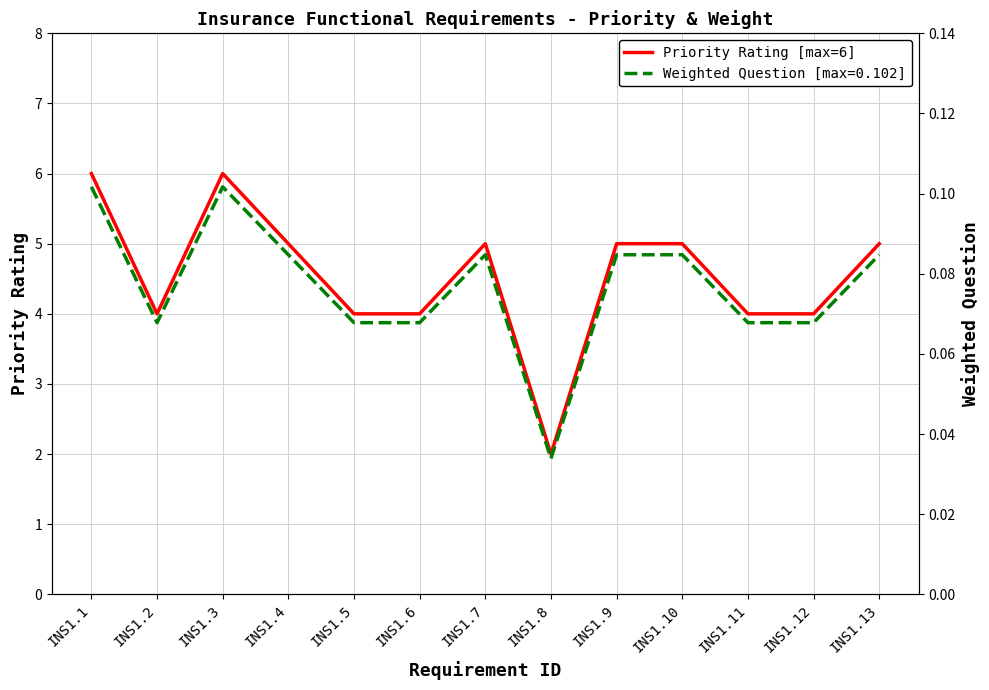

How many interior local peaks (higher than both neighbors) does the data have?

2